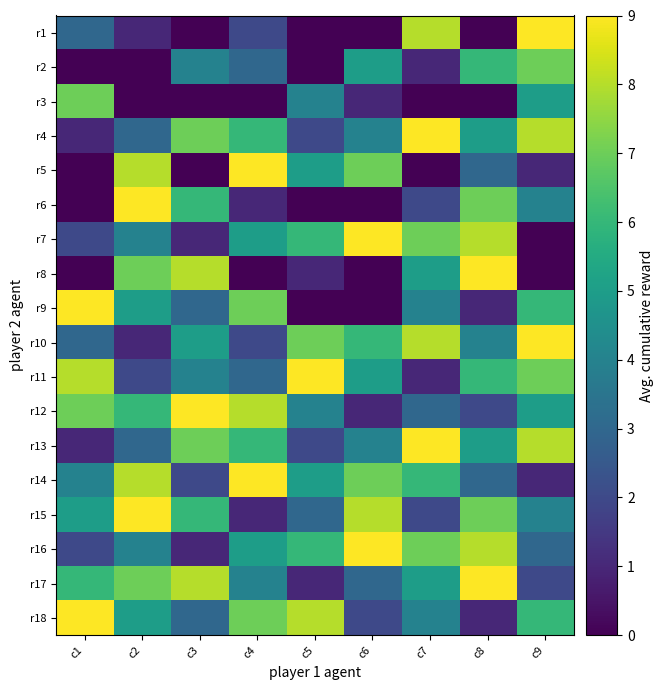

Which series has the widest spread of values?

r1